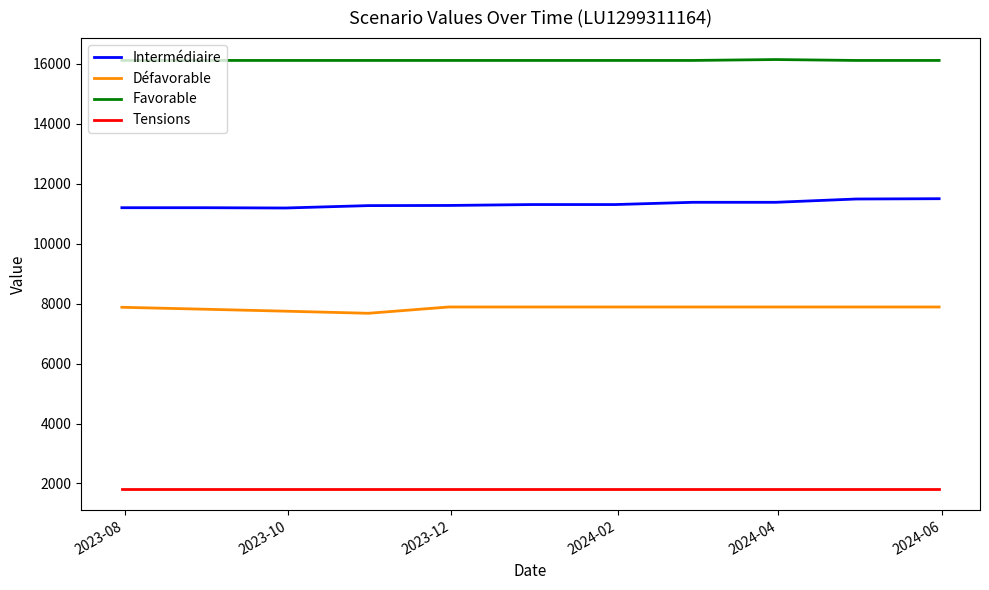

List the series in order of their peak value, highest first.

Favorable, Intermédiaire, Défavorable, Tensions